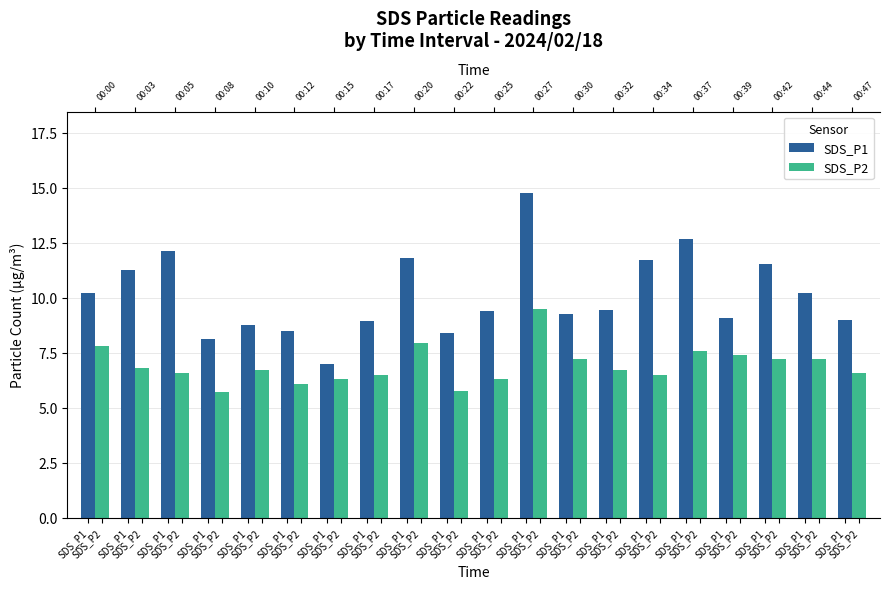

Between SDS_P1 and SDS_P1, which is larger?

SDS_P1